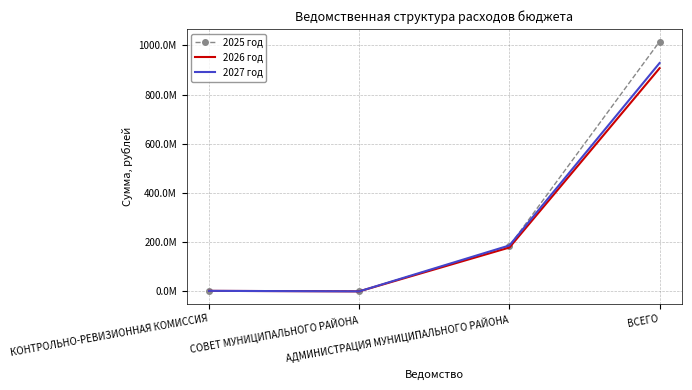

In 2027 год, how many points are lower than both neighbors (excluding endpoints)?

1